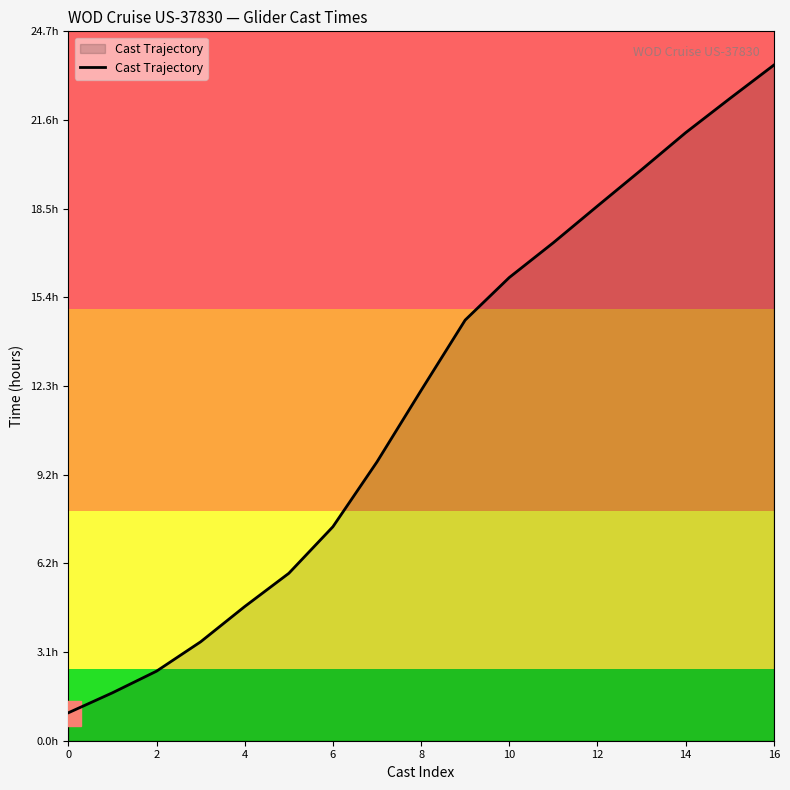

What is the difference between the second highest and second lowest values?

20.7